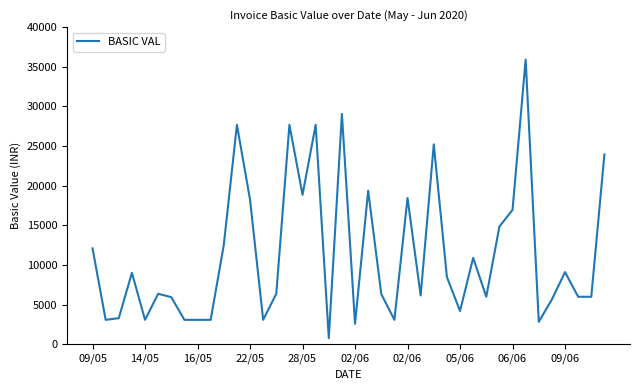

What is the difference between the maximum and minimum values?

35141.4